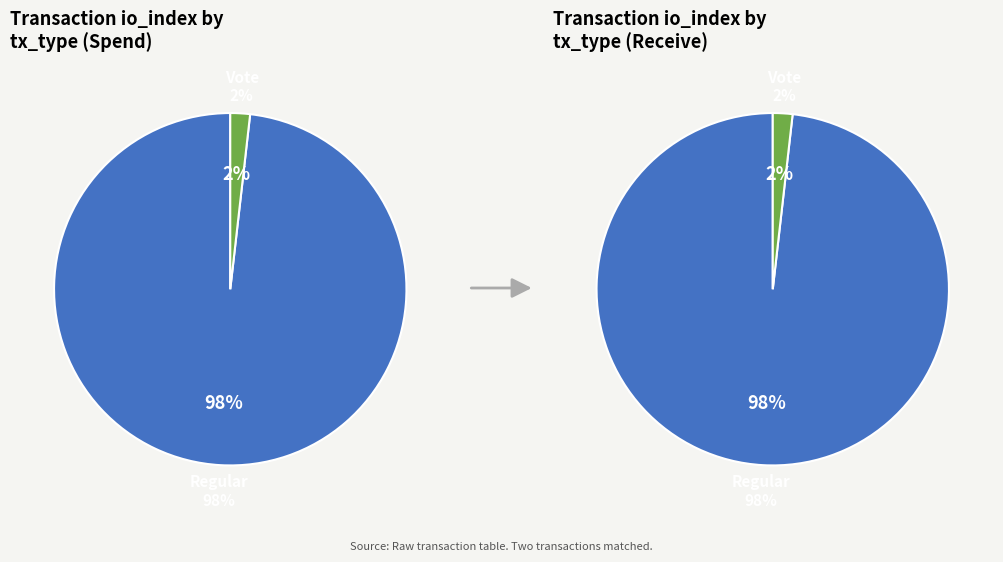

Rank the categories by value from lowest to highest.

tx_type: Vote (io_index=2), tx_type: Regular (io_index=109)